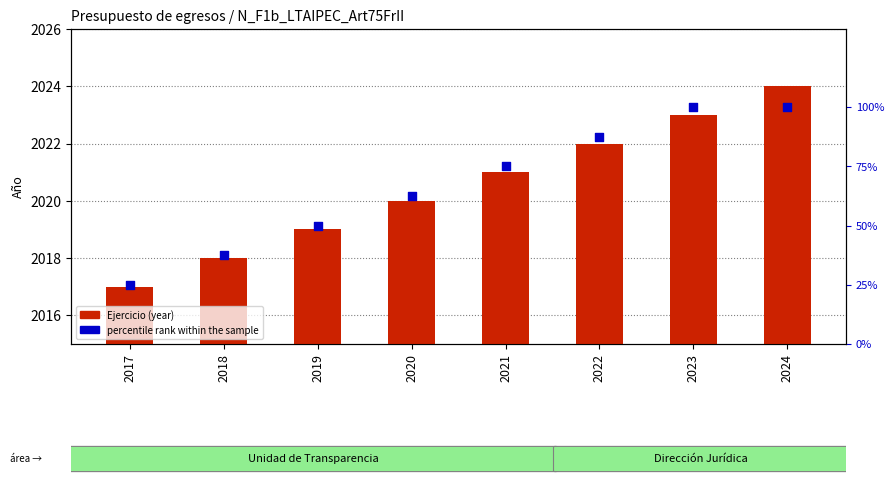

What are all the series names shown in the legend?

Ejercicio (year), percentile rank within the sample